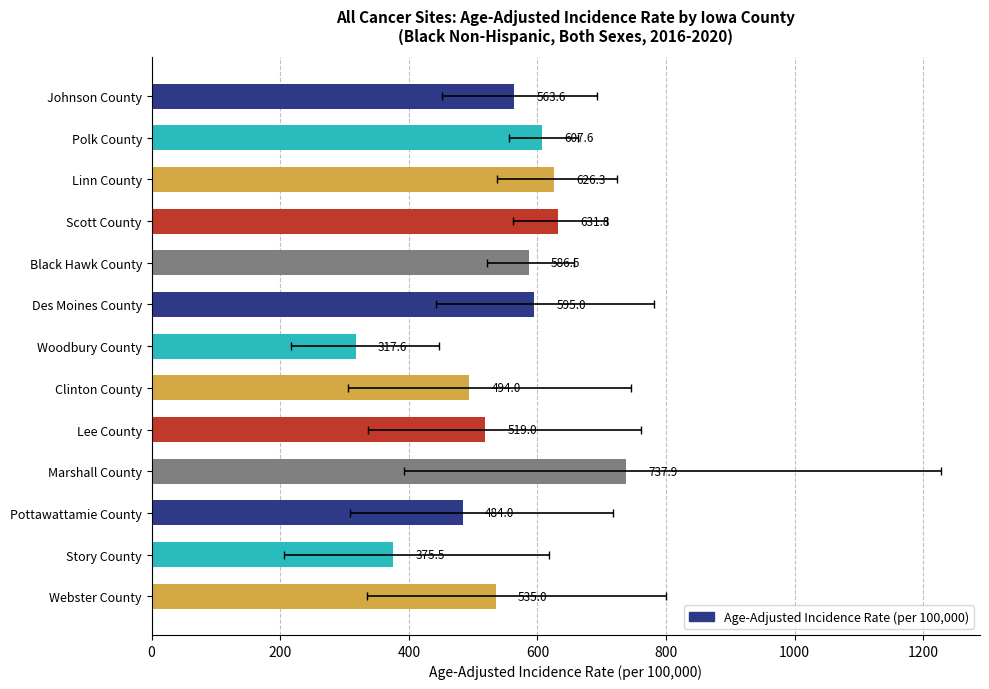

Is it true that the value at Scott County is 310.1?

False